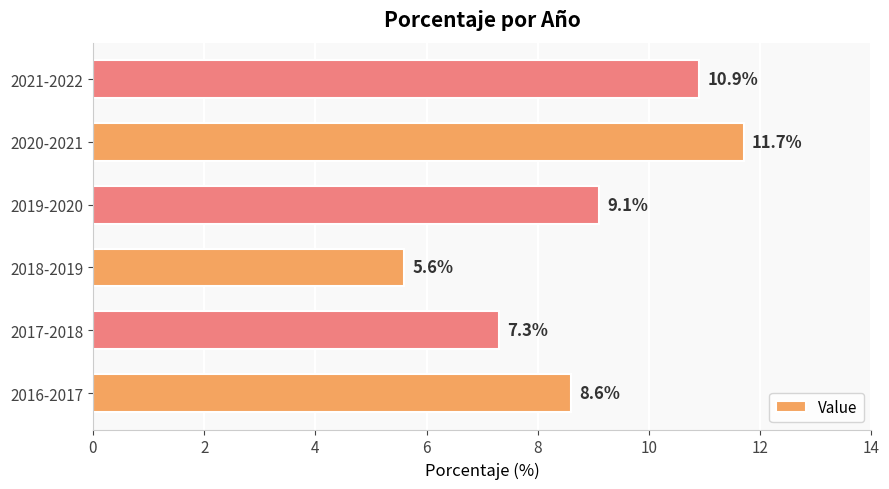

Rank the categories by value from lowest to highest.

2018-2019, 2017-2018, 2016-2017, 2019-2020, 2021-2022, 2020-2021